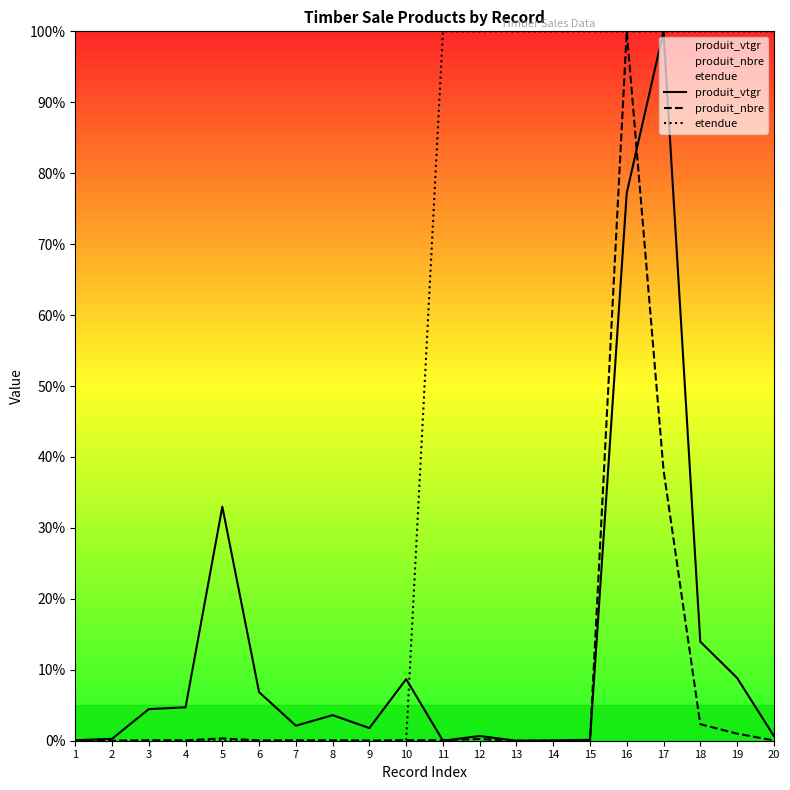

True or false: etendue has more than 2 interior local peaks.

False